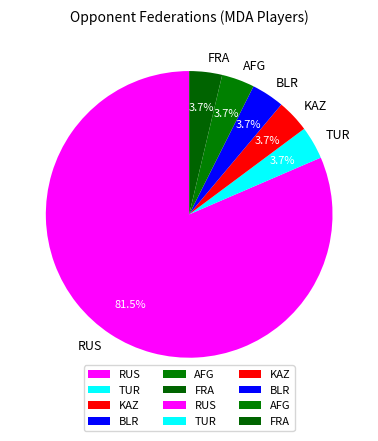

Approximately how many times larger is the value at KAZ compared to BLR?

1.0